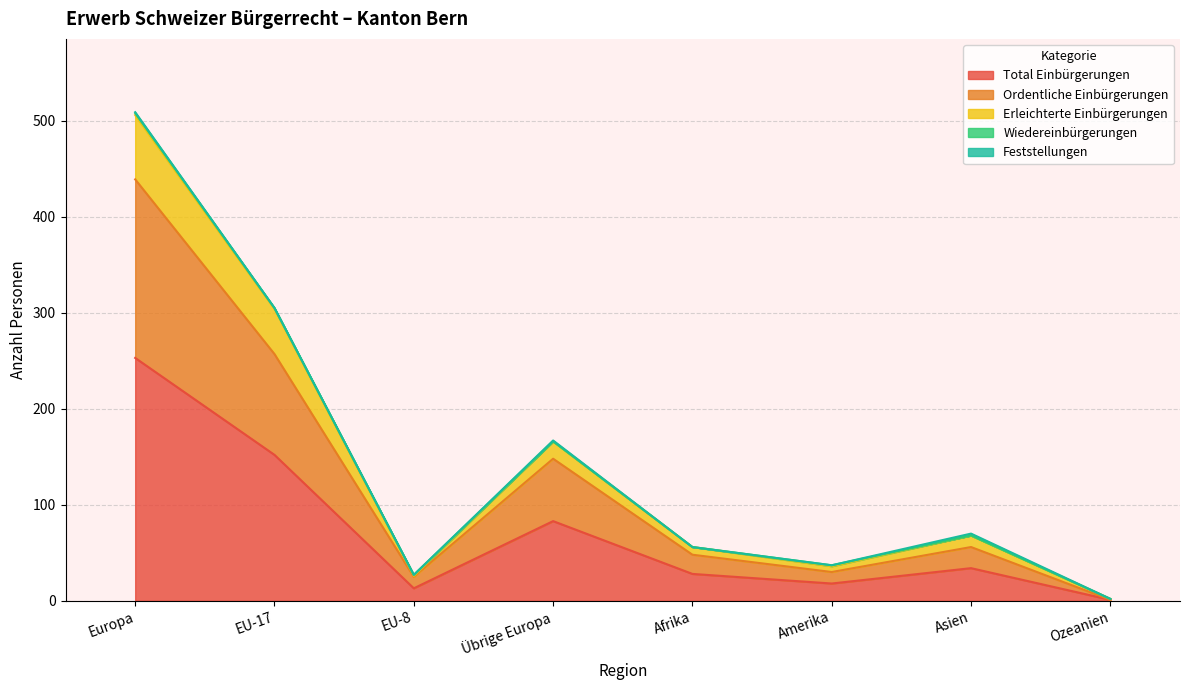

True or false: Total Einbürgerungen and Erleichterte Einbürgerungen intersect in this chart.

False